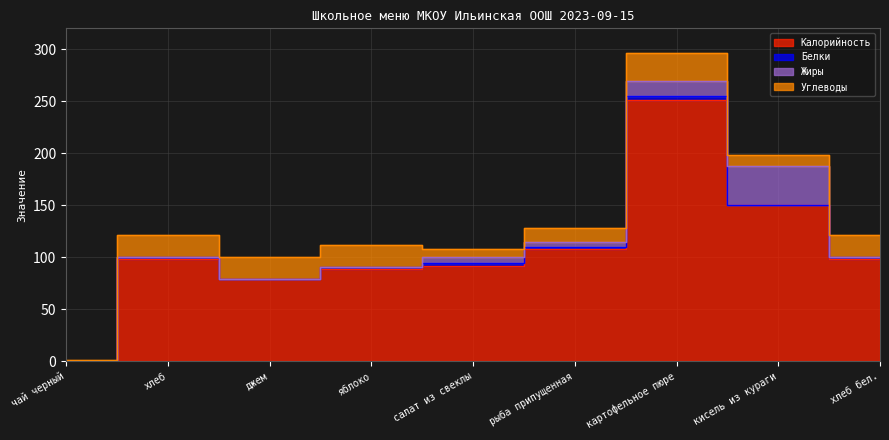

What is the difference between the second highest and second lowest values in the Калорийность series?

70.5